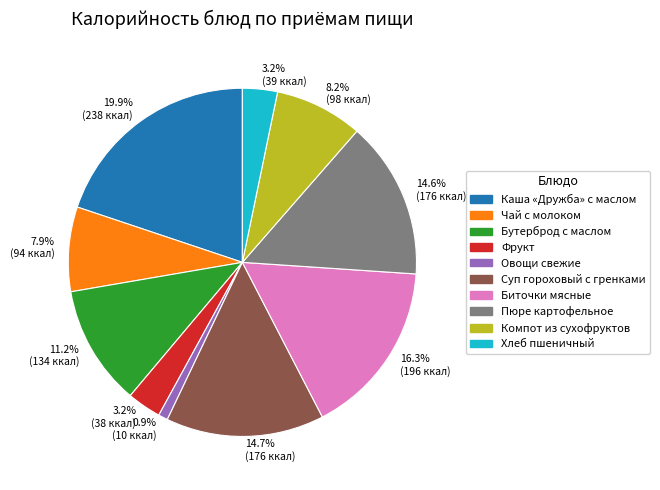

What percentage is the Каша «Дружба» с маслом slice, to the nearest percent?

20%